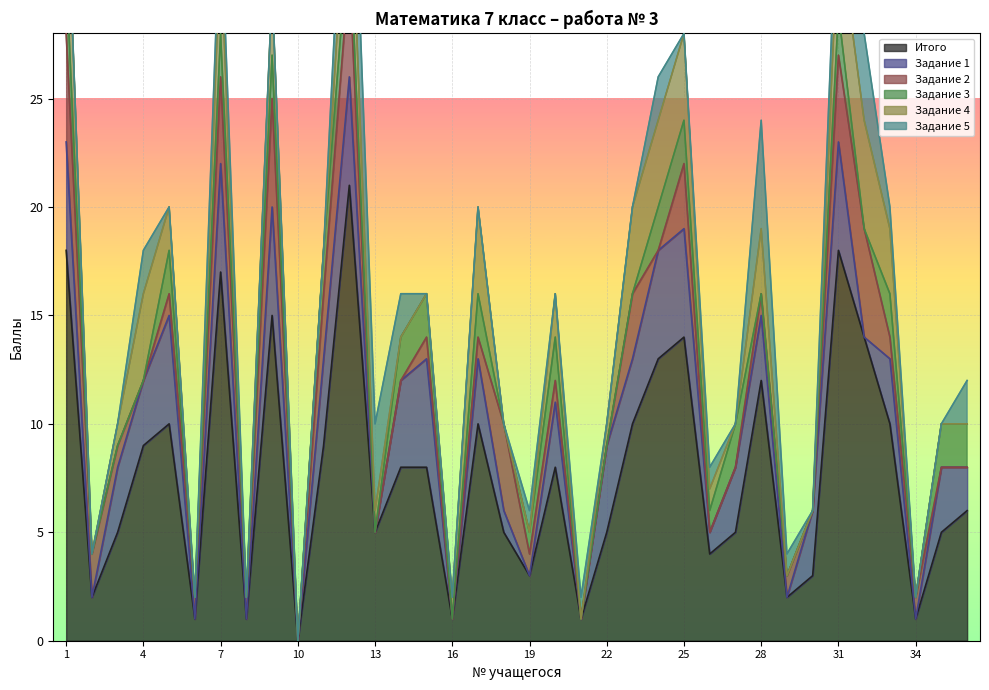

Where do Задание 4 and Задание 3 first cross each other?

11 and 12